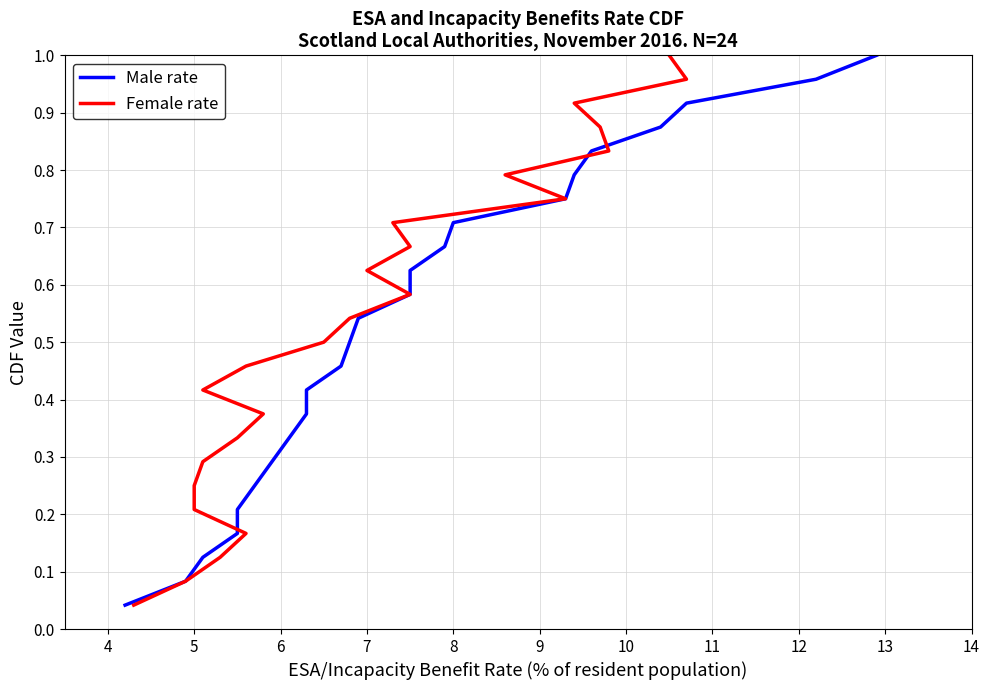

The value of Female rate at 17 is 1.0. True or false?

False